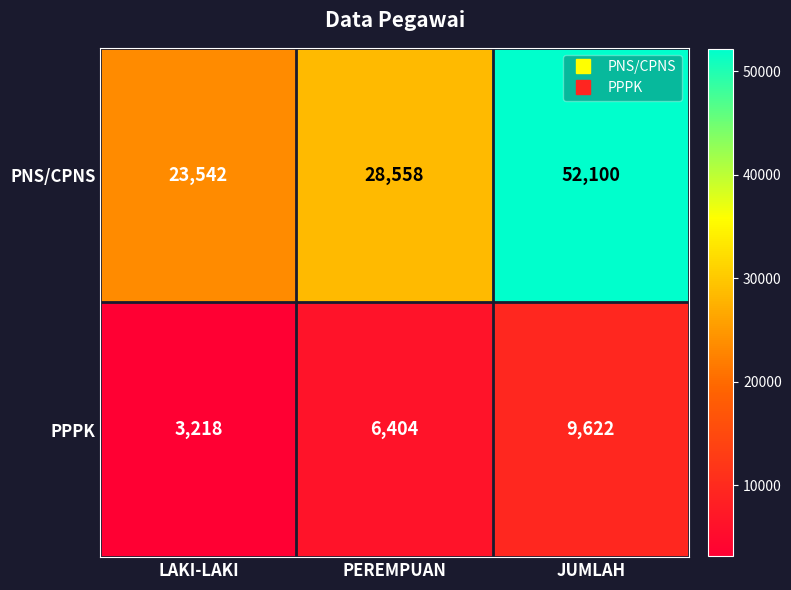

What is the sum of all PNS/CPNS values?

104200